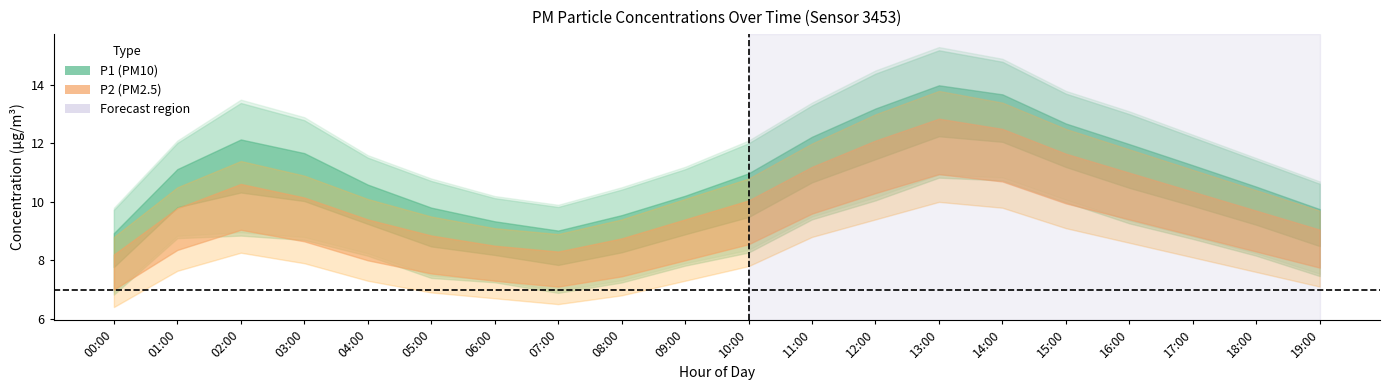

What is the minimum value shown in the chart?

6.4